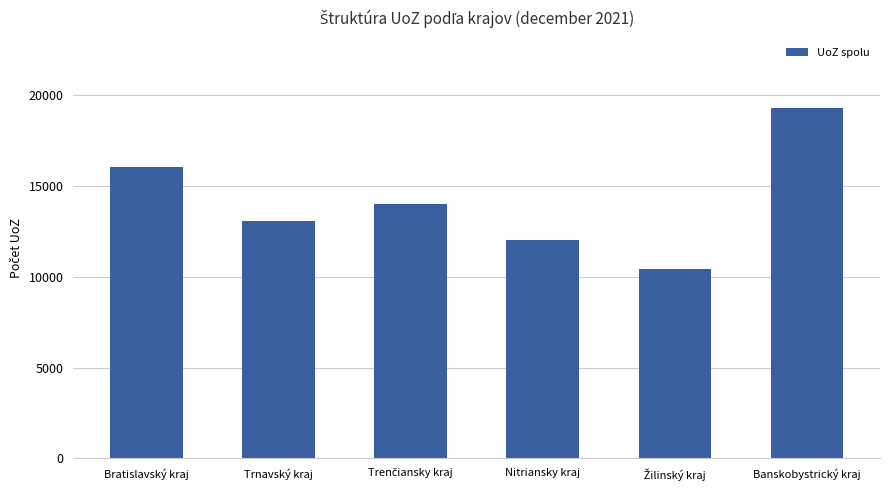

The chart shows a value of 16027 at Bratislavský kraj. True or false?

True